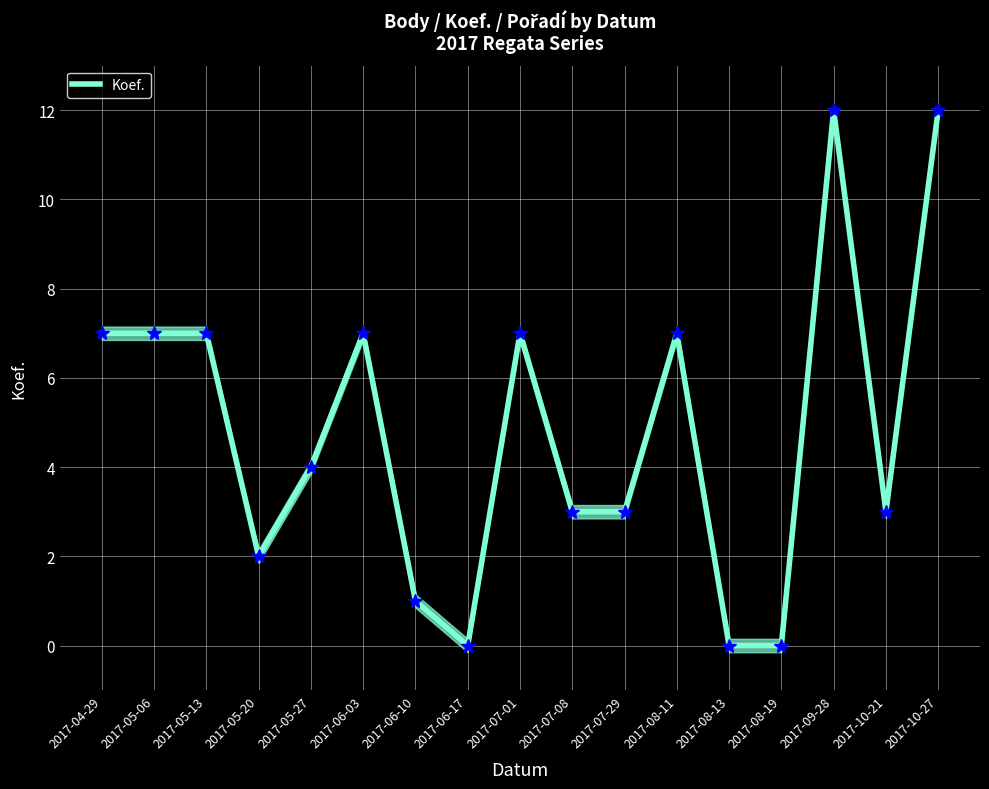

At which category does the chart reach its peak across all series?

2017-09-28